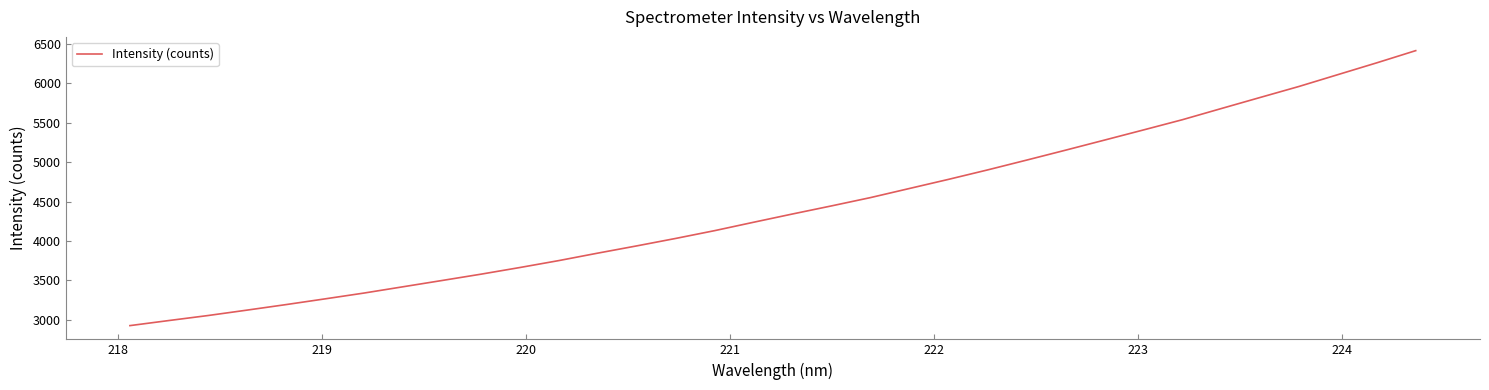

Does the chart have visible grid lines?

No